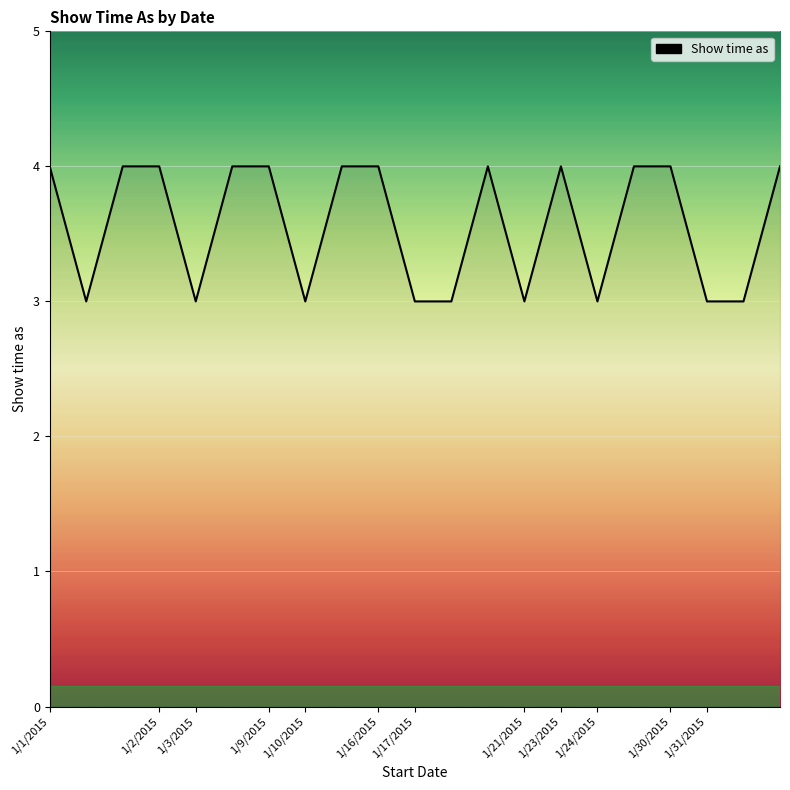

What is the smallest value displayed?

3